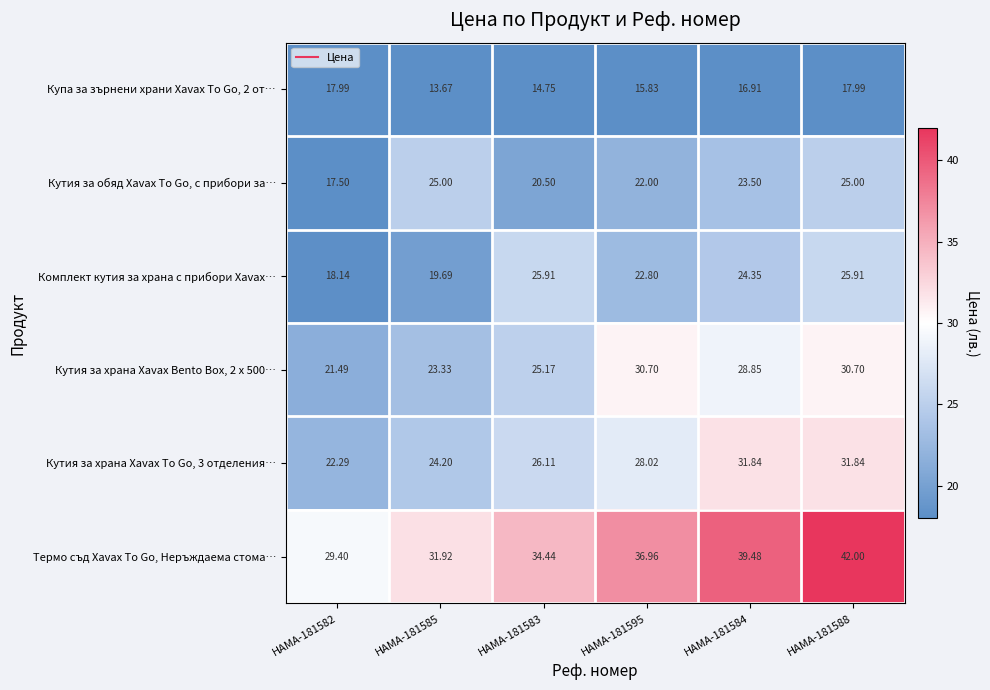

Which series has the largest total across all categories?

Термо съд Xavax To Go, Неръждаема стома…